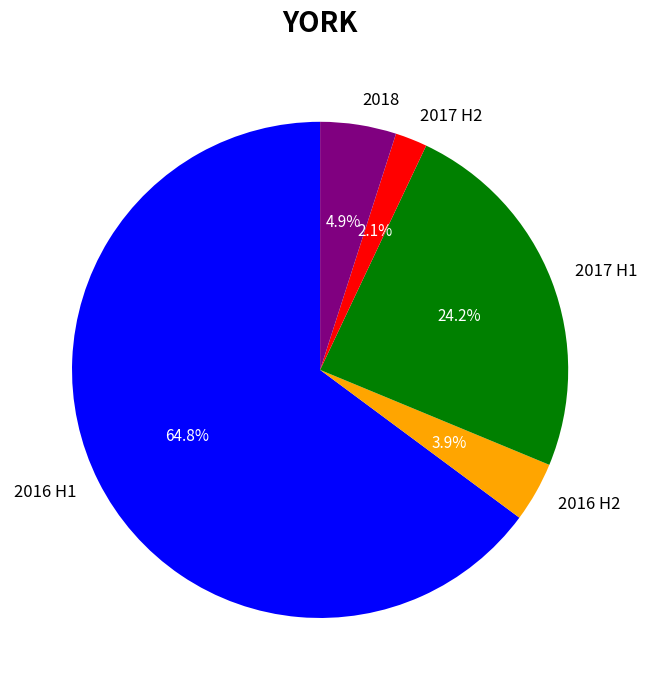

What percentage is NOT represented by 2017 H2?

97.9%